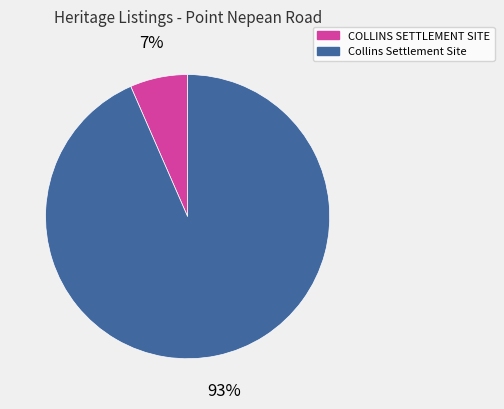

Count the number of slices in the pie.

2